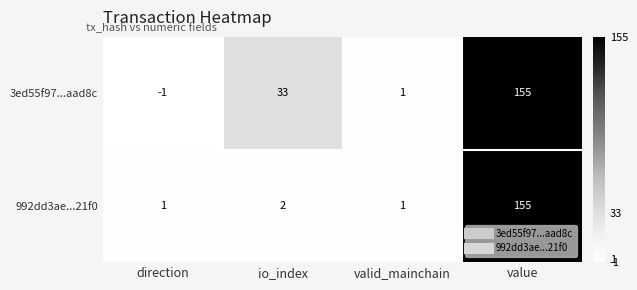

Reading left to right, transcribe all the data shown in this chart.

3ed55f97...aad8c: -1	33	1	155
992dd3ae...21f0: 1	2	1	155